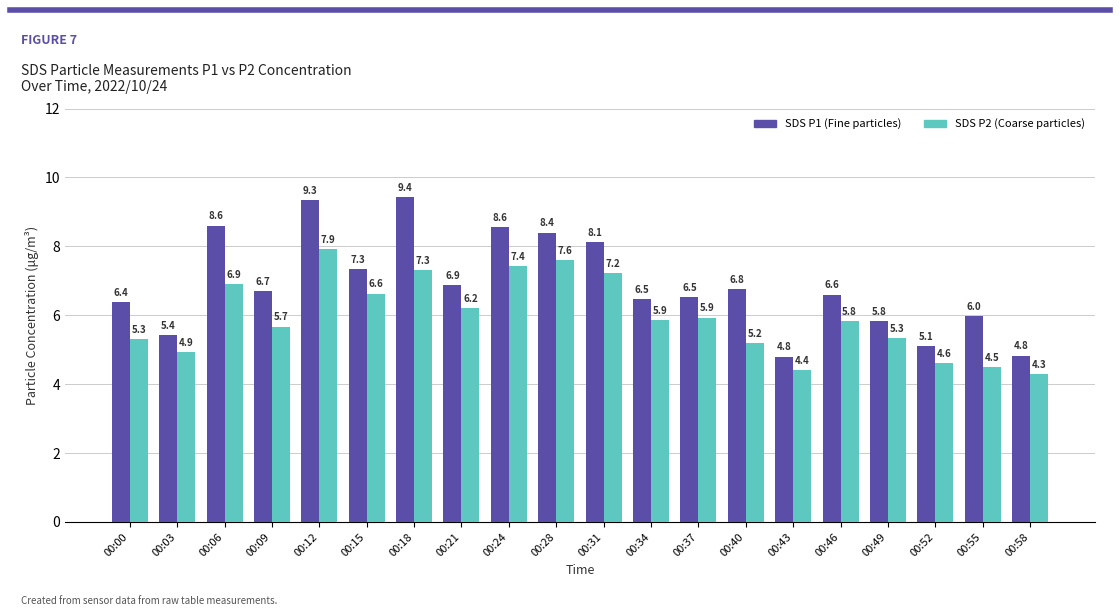

What is the smallest value displayed?

4.3